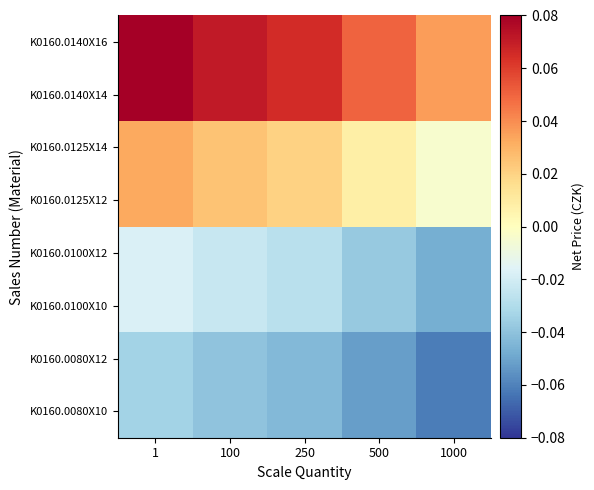

At 1000, list the series in order from largest to smallest.

K0160.0140X14, K0160.0140X16, K0160.0125X12, K0160.0125X14, K0160.0100X10, K0160.0100X12, K0160.0080X10, K0160.0080X12